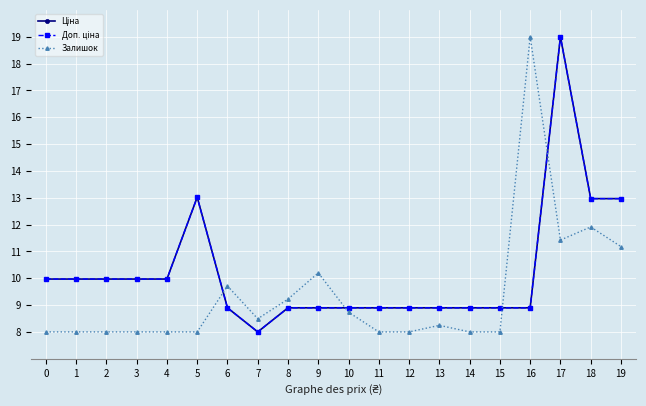

Is this an area chart (filled region under the line)?

No